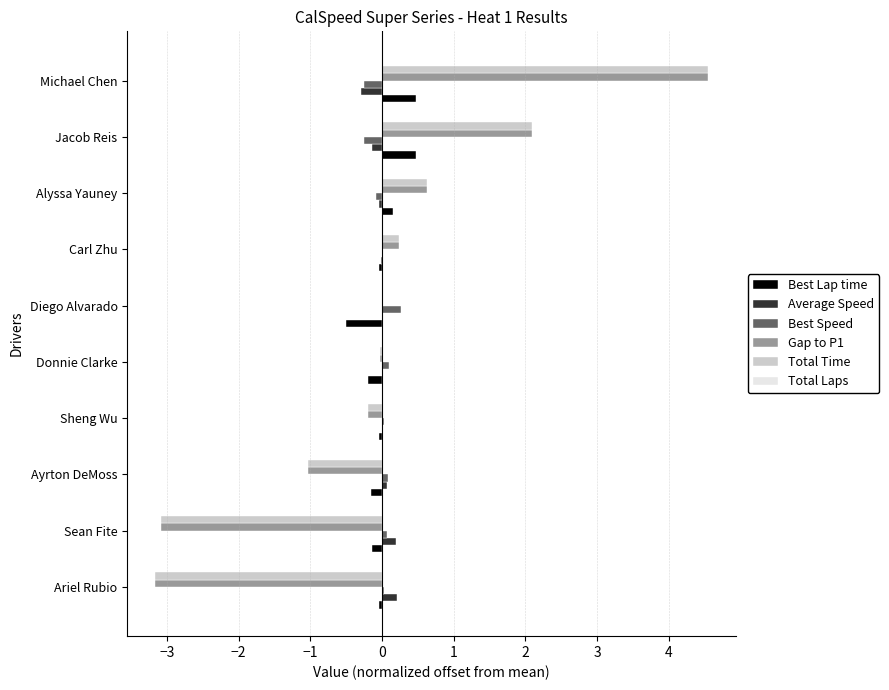

At which category is the sum across all series the highest?

Michael Chen